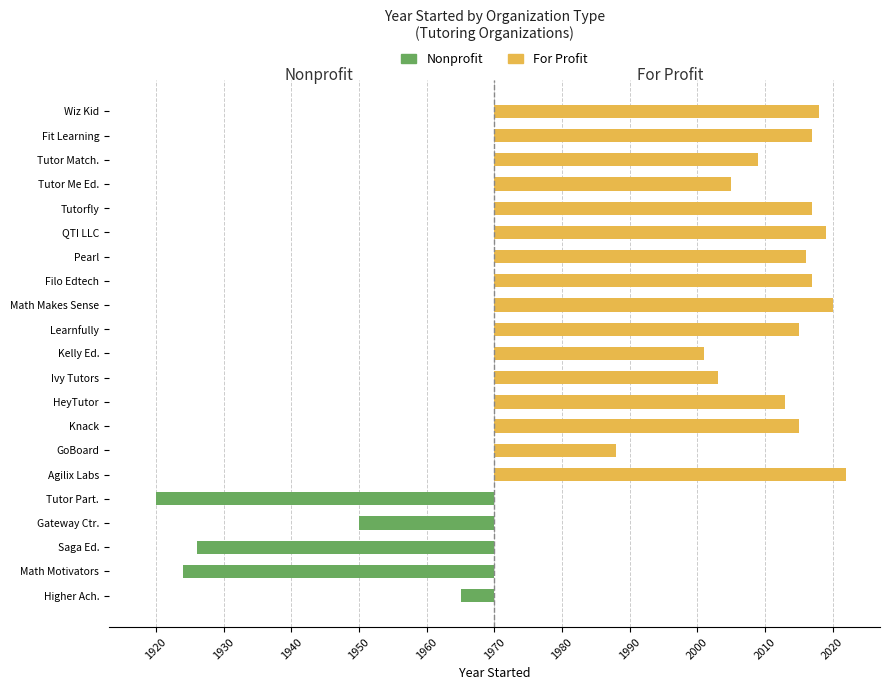

What is the sum of all Nonprofit values?

-165